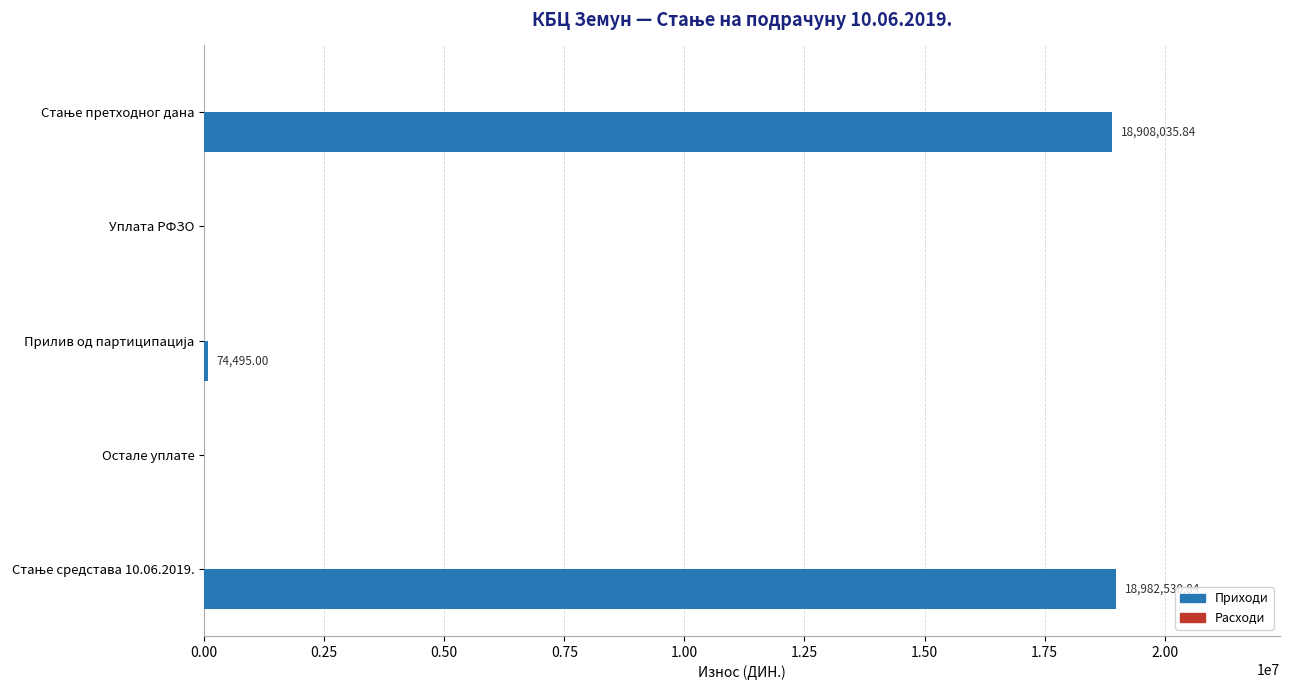

What is the sum of all values?

37965061.7